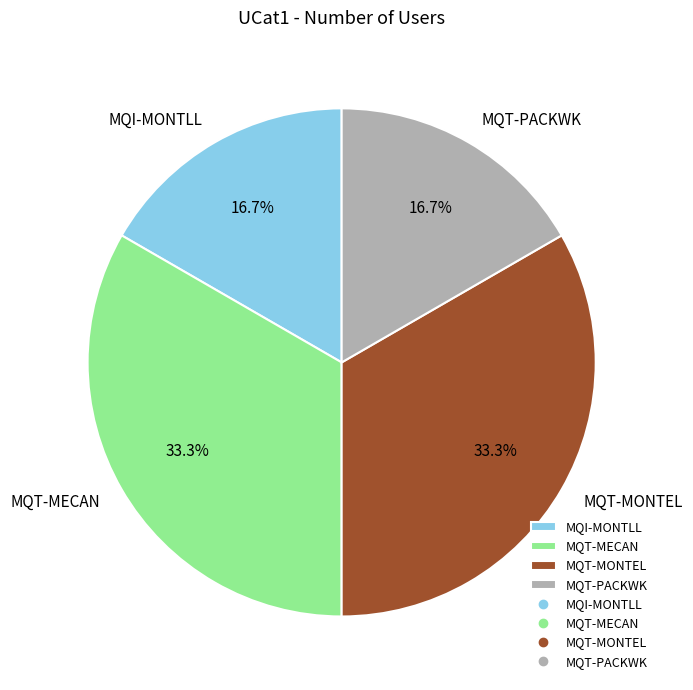

Is it true that MQT-MECAN is 33% of the pie?

True